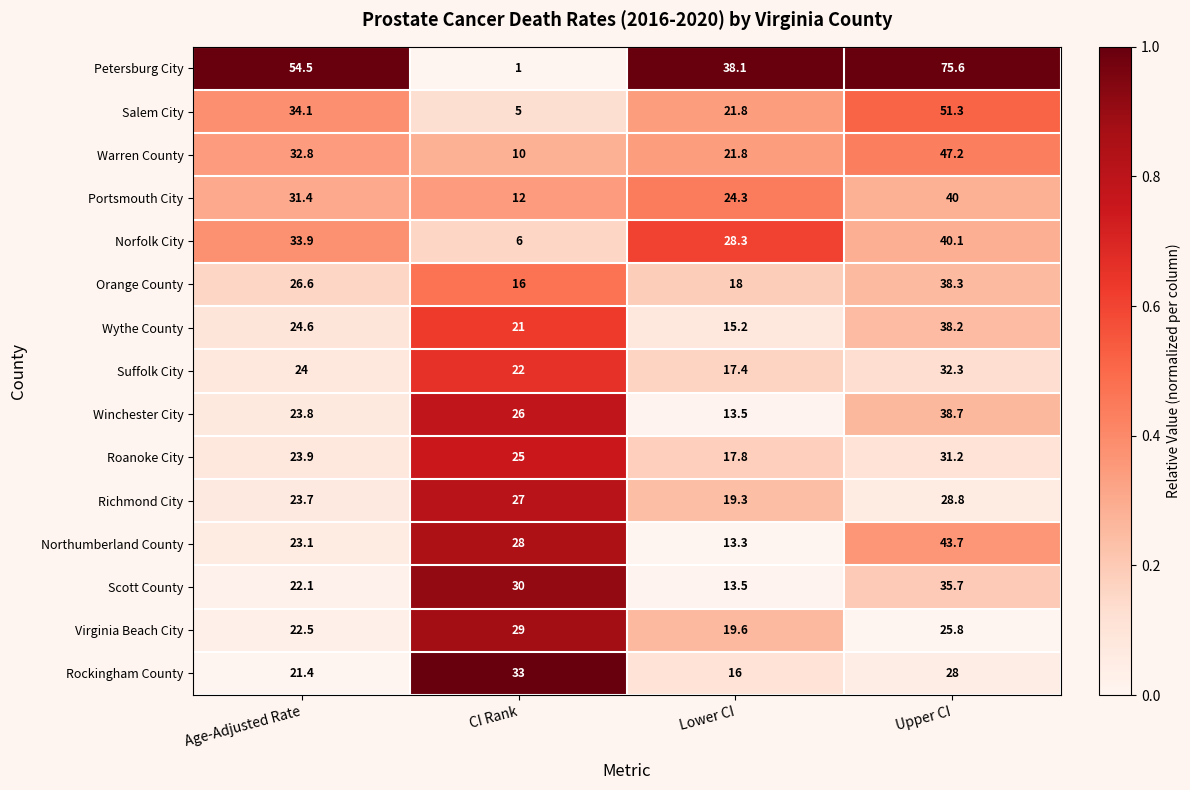

What is the sum of the Wythe County values at Lower CI and Upper CI?

53.4